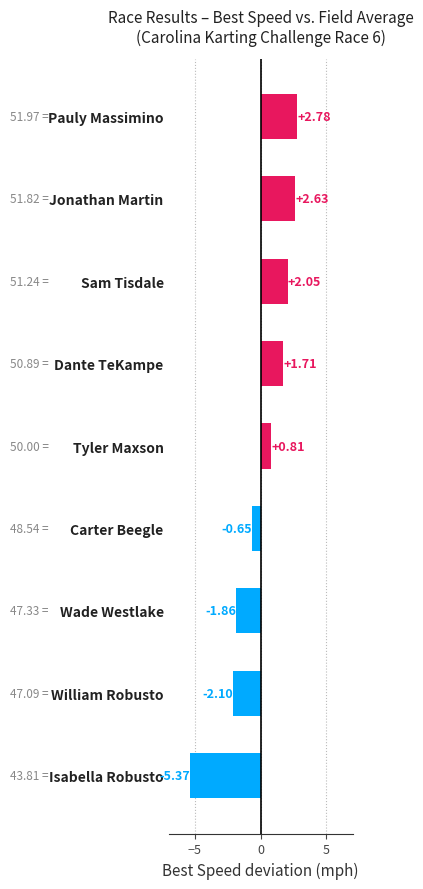

Which has a higher value, Wade Westlake or Jonathan Martin?

Jonathan Martin